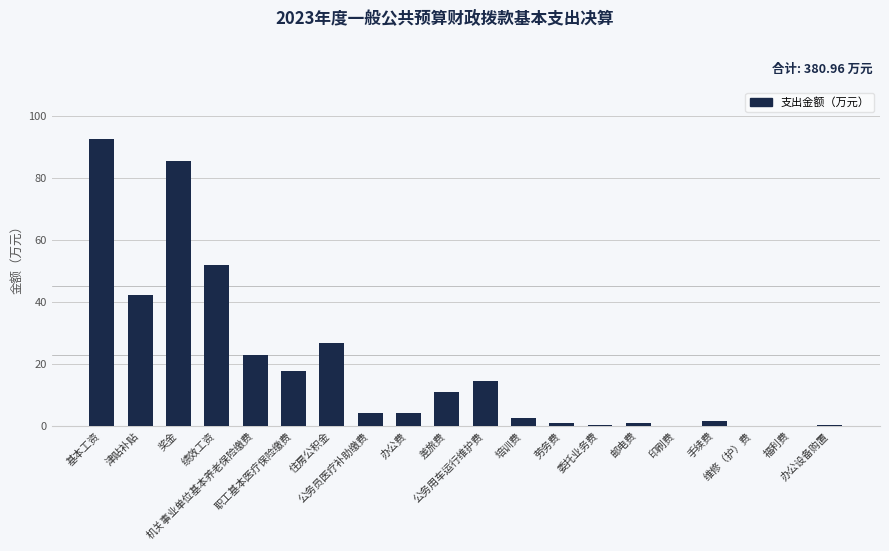

What is the greatest value displayed?

92.5